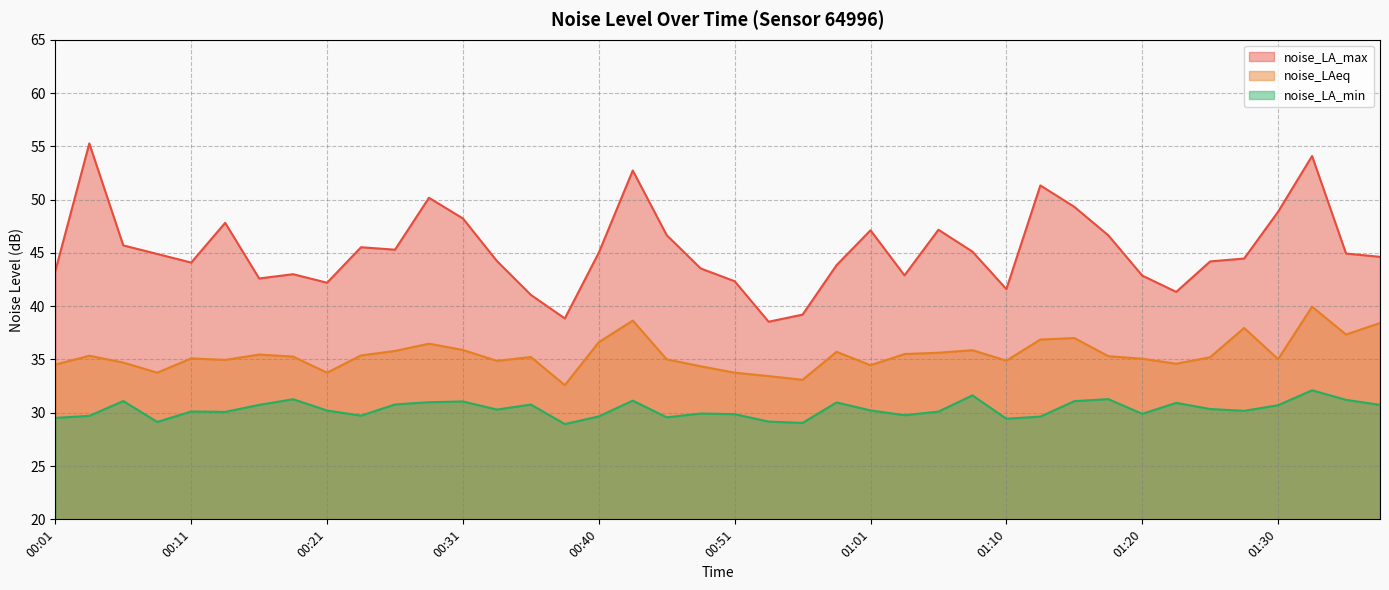

At which category does noise_LAeq reach its first local peak?

00:04